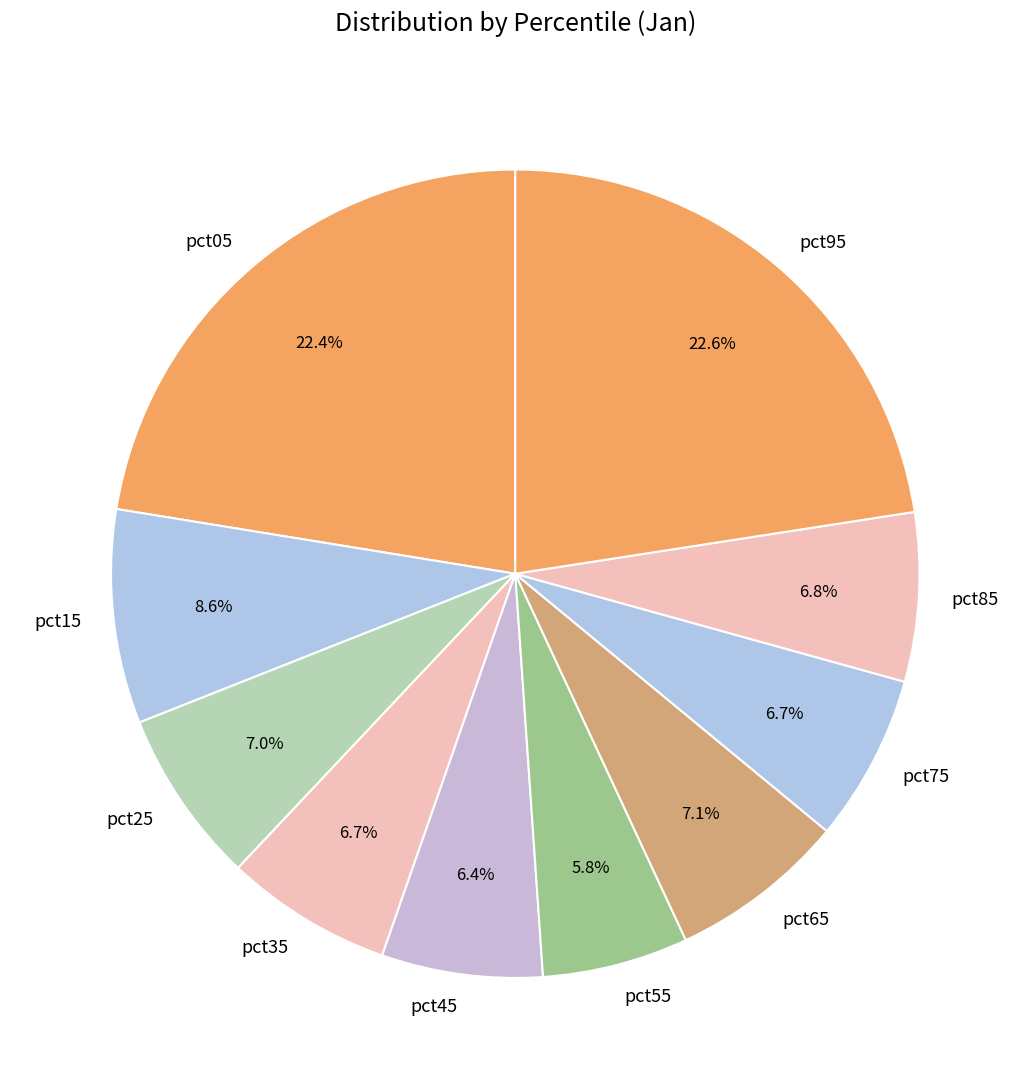

Count the number of slices in the pie.

10